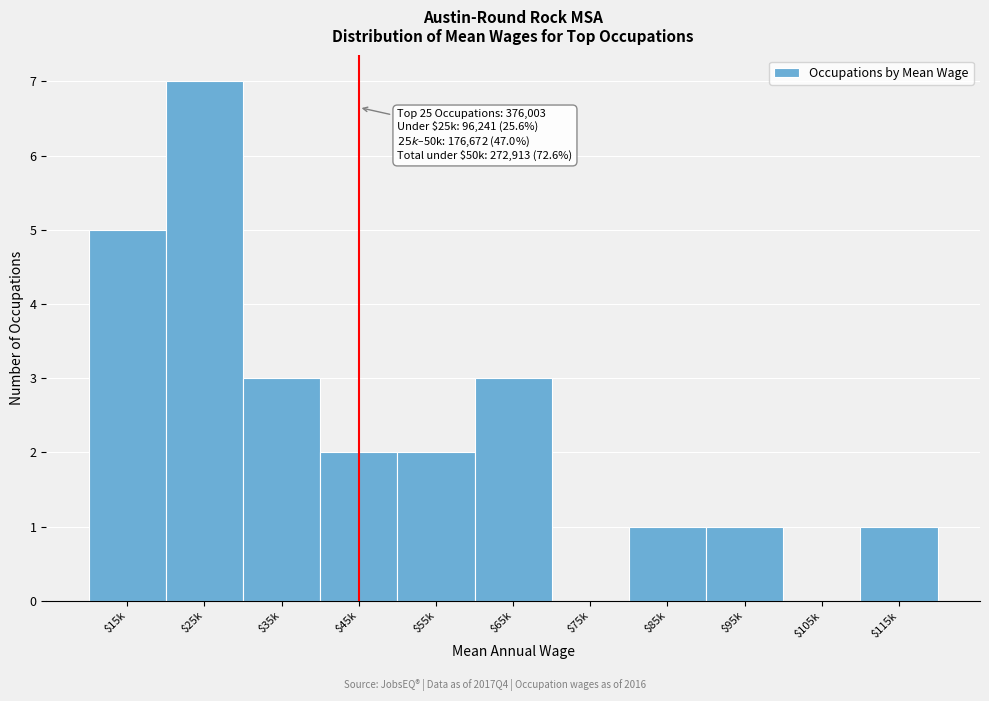

The chart shows a value of 0 at $85k. True or false?

False